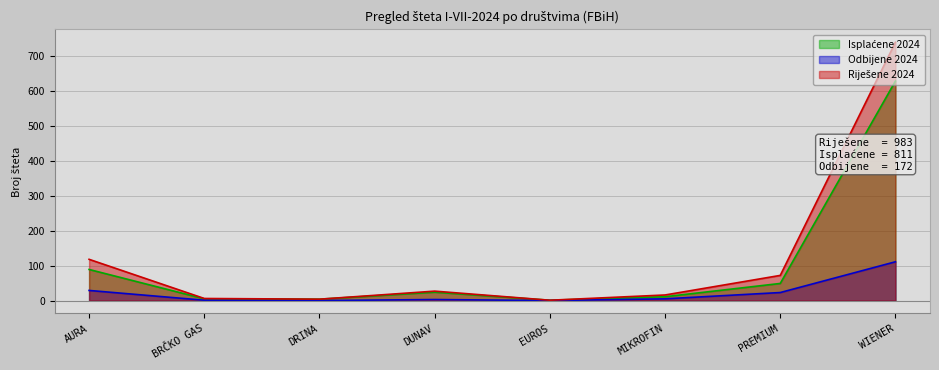

What is the value of the Riješene 2024 point at the 6th from the left?

16